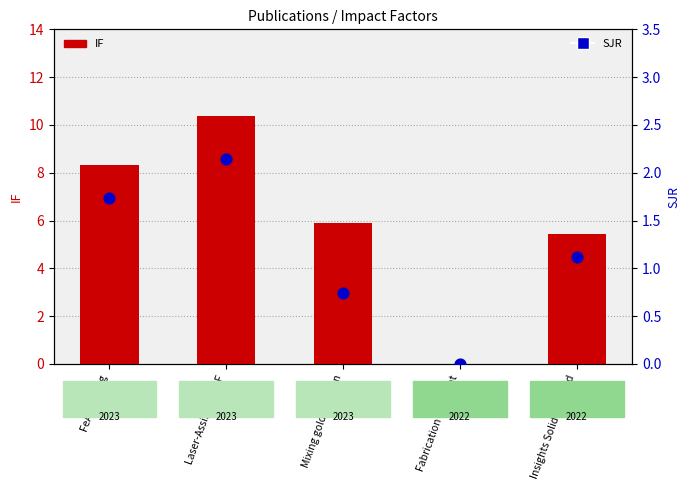

Which series has the largest Y range (max minus min)?

IF